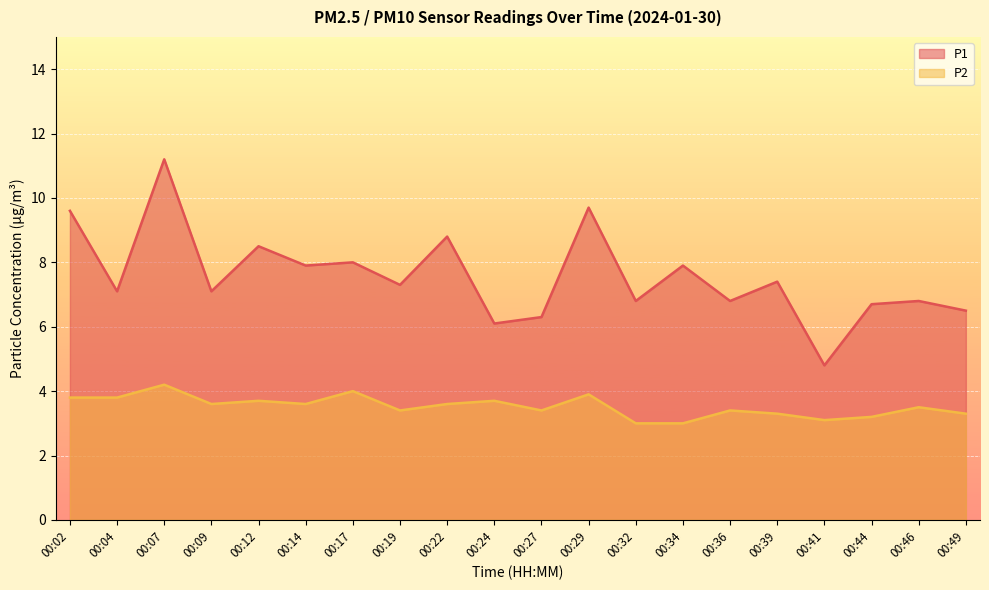

Reading right to left, transcribe all the data shown in this chart.

P1: 00:49=6.5	00:46=6.8	00:44=6.7	00:41=4.8	00:39=7.4	00:36=6.8	00:34=7.9	00:32=6.8	00:29=9.7	00:27=6.3	00:24=6.1	00:22=8.8	00:19=7.3	00:17=8.0	00:14=7.9	00:12=8.5	00:09=7.1	00:07=11.2	00:04=7.1	00:02=9.6
P2: 00:49=3.3	00:46=3.5	00:44=3.2	00:41=3.1	00:39=3.3	00:36=3.4	00:34=3.0	00:32=3.0	00:29=3.9	00:27=3.4	00:24=3.7	00:22=3.6	00:19=3.4	00:17=4.0	00:14=3.6	00:12=3.7	00:09=3.6	00:07=4.2	00:04=3.8	00:02=3.8